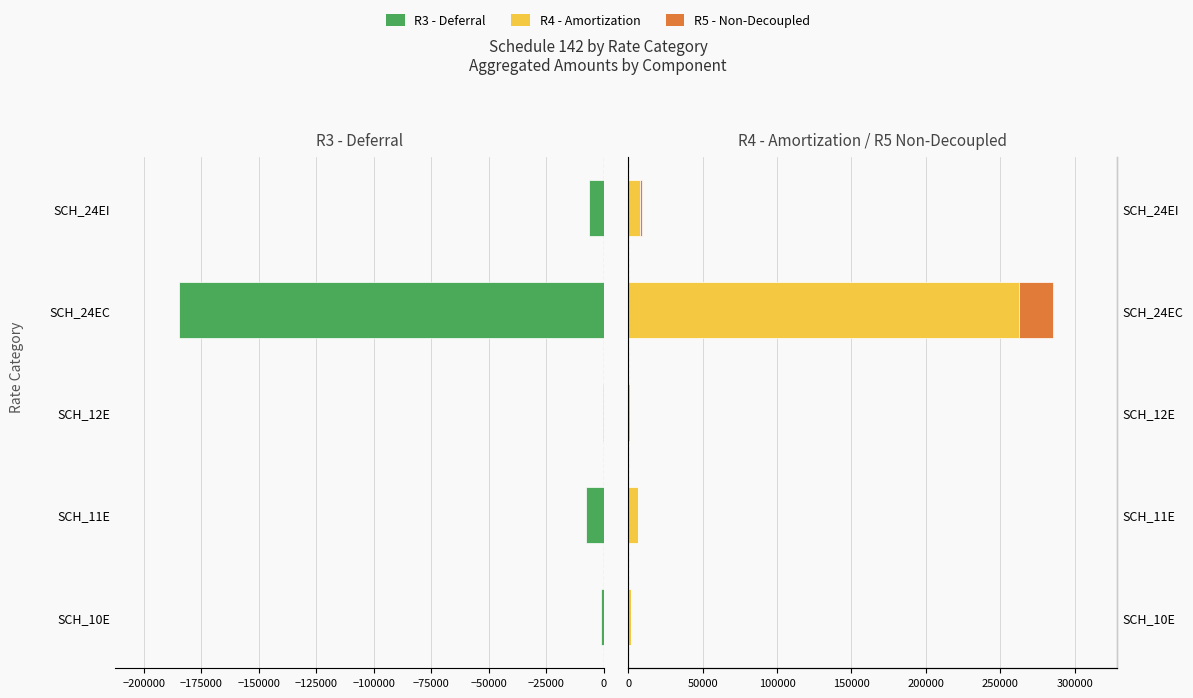

At how many categories does at least one series exceed -87901?

5